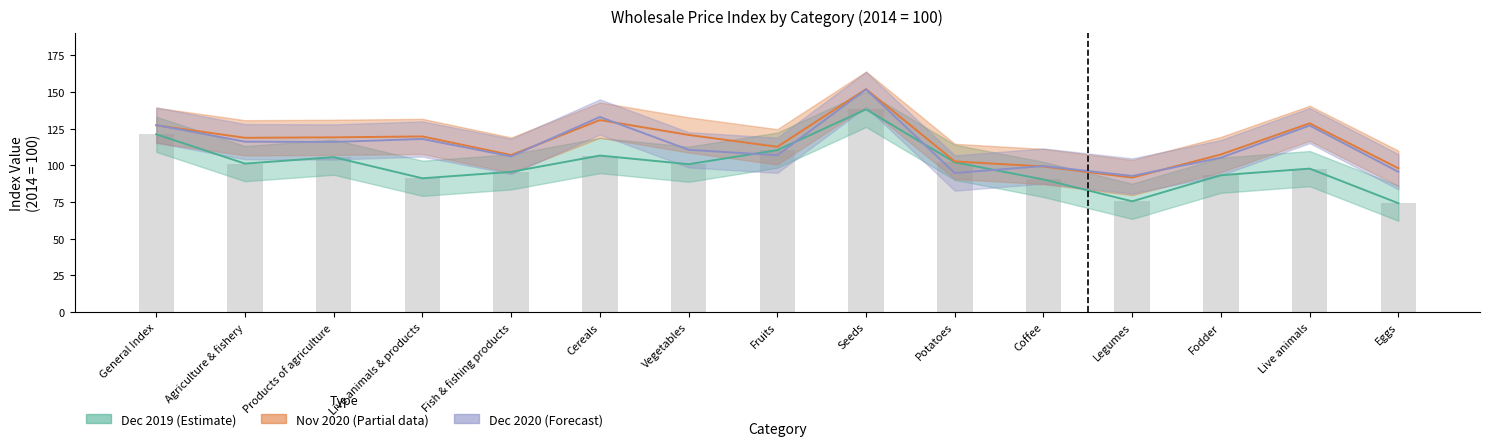

Reading left to right, transcribe all the data shown in this chart.

Dec 2019: 121.2	101.2	105.6	91.2	95.6	106.7	100.8	110.4	138.2	102.1	90.4	75.5	93.3	97.8	74.2
Nov 2020: 127.3	118.8	119.1	119.7	107.0	130.9	120.8	112.7	152.0	102.7	99.2	91.7	107.4	128.7	98.0
Dec 2020: 127.5	116.2	116.0	118.0	106.1	133.0	110.6	106.9	151.8	94.8	99.6	92.8	105.3	127.2	95.6